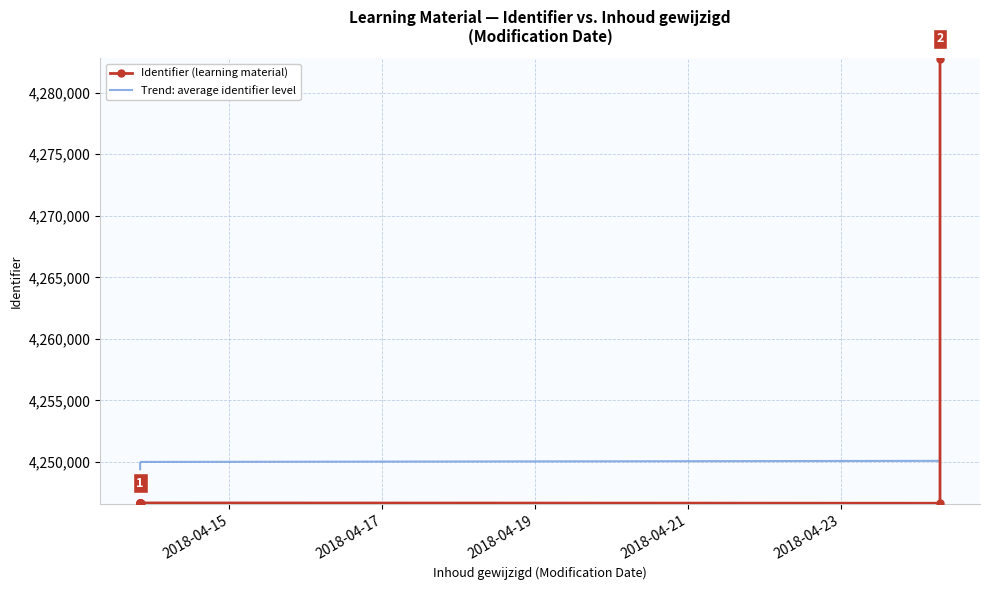

Does the chart have visible grid lines?

Yes